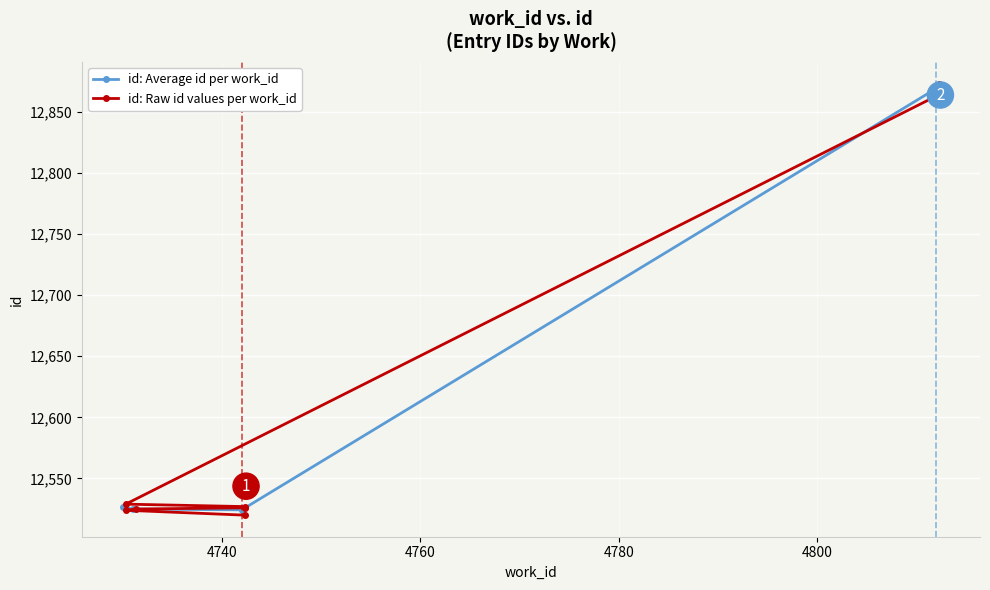

What is the value of the id: Average id per work_id point at the 4th from the left?

12869.0